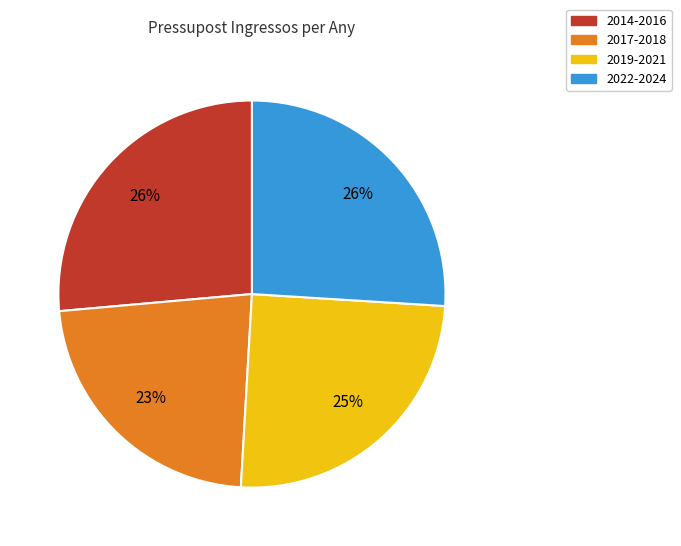

To the nearest percent, what is the average slice percentage?

25%